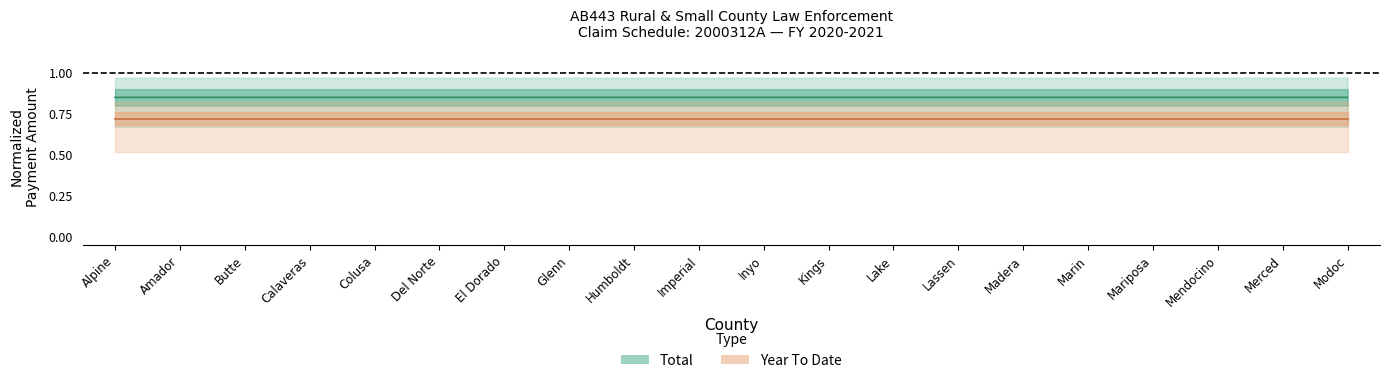

List the series in order of their peak value, highest first.

Total, Year To Date